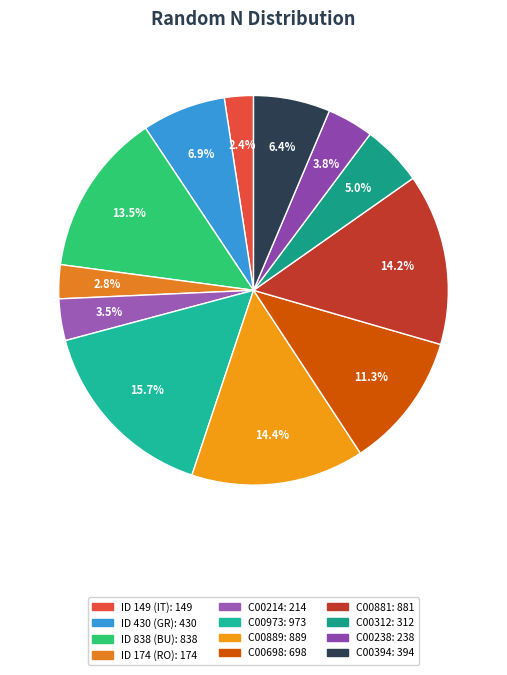

Rank the categories by value from highest to lowest.

C00973, C00889, C00881, PGe14ey7BU838, C00698, CJe13ez5GR430, C00394, C00312, C00238, C00214, CSc15on9RO174, PWi15tt4IT149